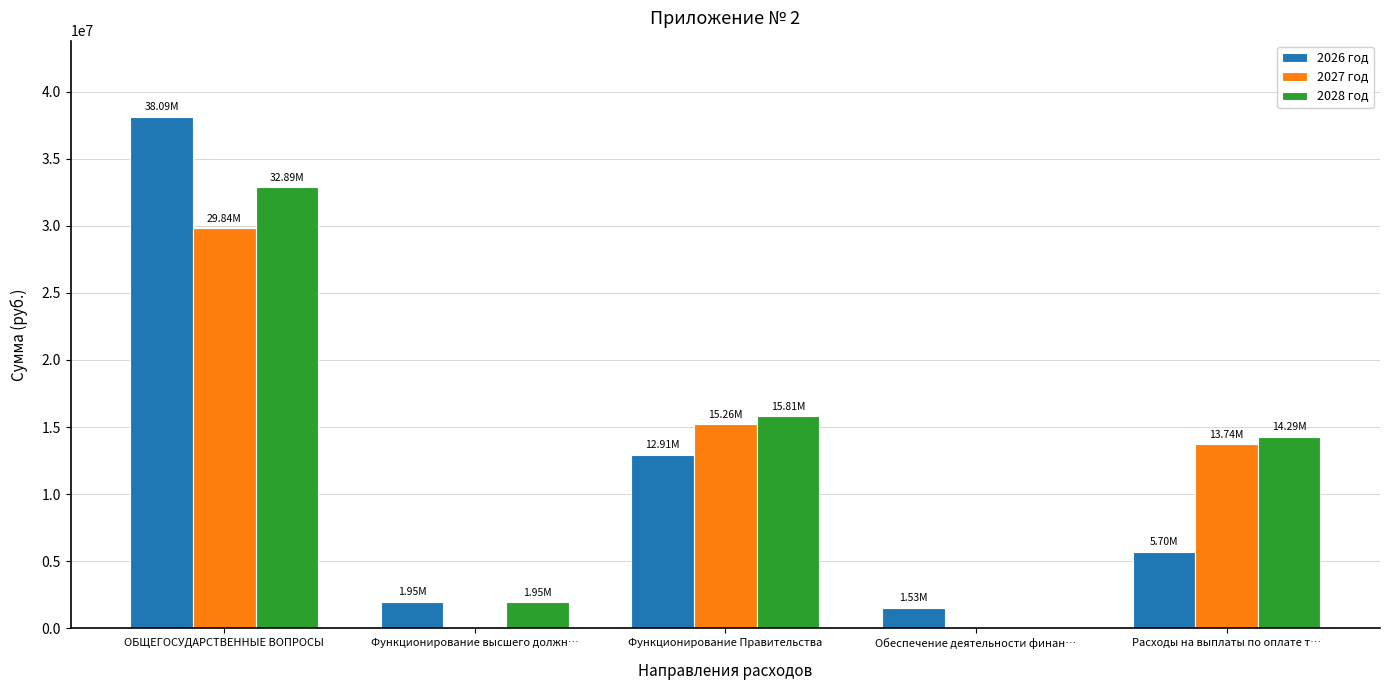

What are all the series names shown in the legend?

2026 год, 2027 год, 2028 год